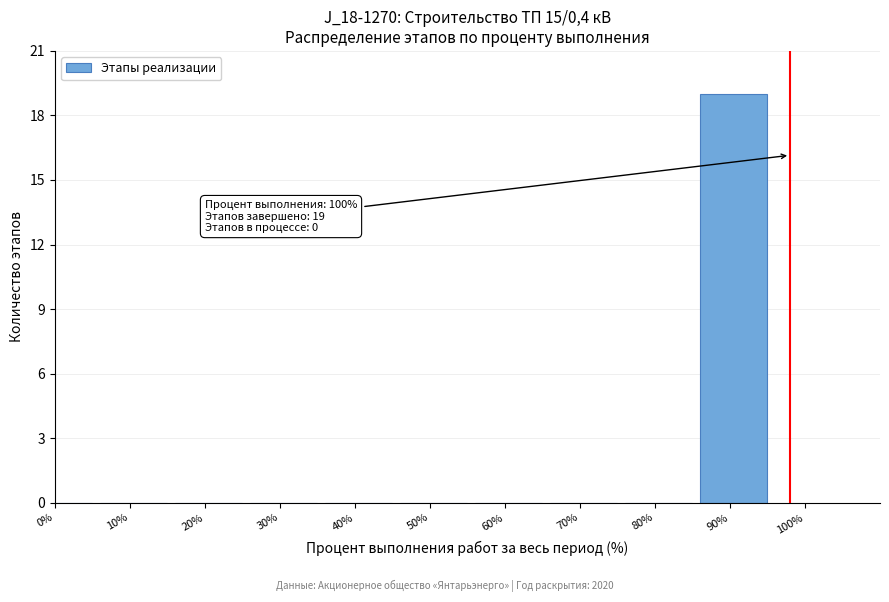

Reading left to right, what are all the values shown in this chart?

0%=0	10%=0	20%=0	30%=0	40%=0	50%=0	60%=0	70%=0	80%=0	90%=19